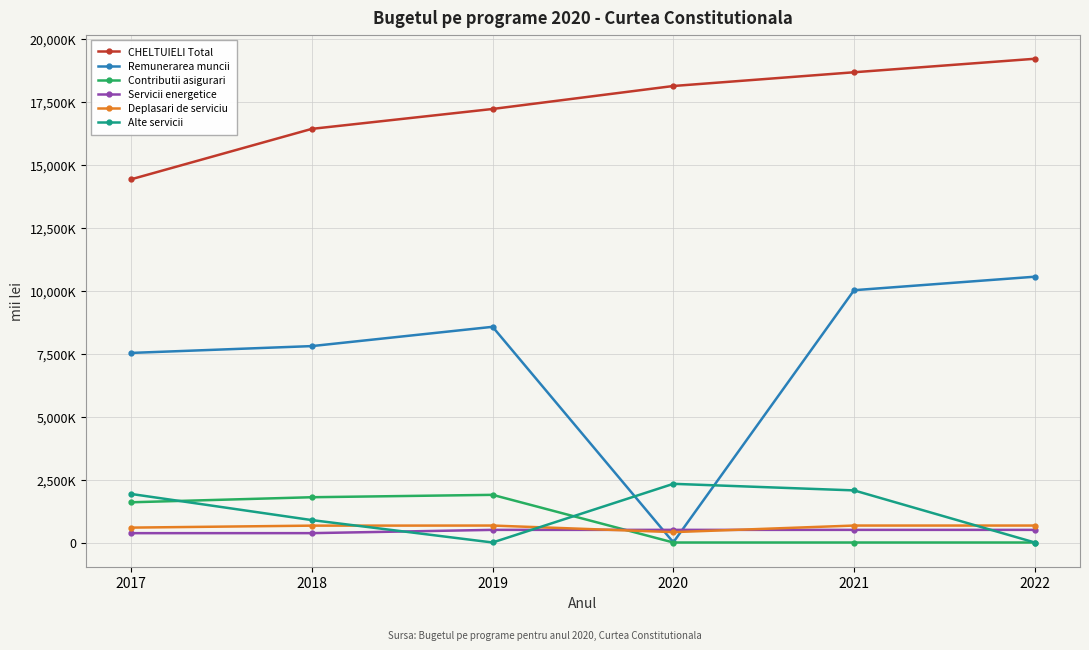

How many intersections are there between Deplasari de serviciu and Remunerarea muncii?

2